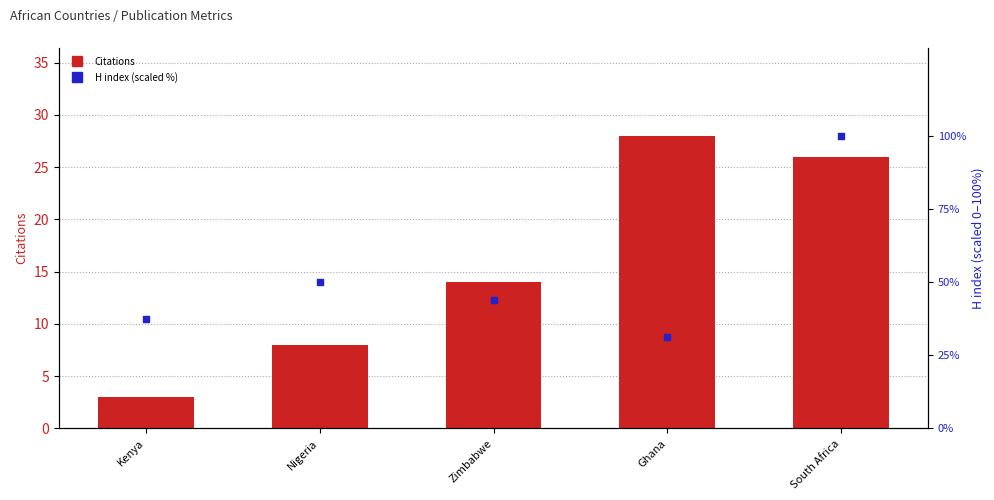

What are all the series names shown in the legend?

Citations, H index (scaled %)